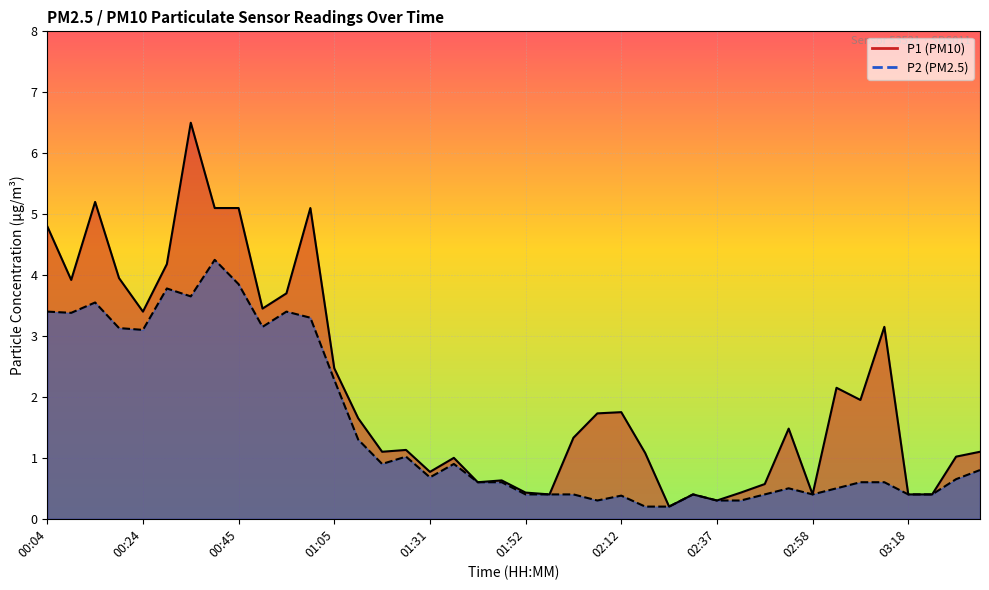

Reading right to left, extract all data points from this chart.

P1: 1.1	1.0	0.4	0.4	3.1	1.9	2.1	0.4	1.5	0.6	0.4	0.3	0.4	0.2	1.1	1.8	1.7	1.3	0.4	0.4	0.6	0.6	1.0	0.8	1.1	1.1	1.6	2.5	5.1	3.7	3.5	5.1	5.1	6.5	4.2	3.4	4.0	5.2	3.9	4.8
P2: 0.8	0.7	0.4	0.4	0.6	0.6	0.5	0.4	0.5	0.4	0.3	0.3	0.4	0.2	0.2	0.4	0.3	0.4	0.4	0.4	0.6	0.6	0.9	0.7	1.0	0.9	1.3	2.3	3.3	3.4	3.1	3.9	4.2	3.6	3.8	3.1	3.1	3.5	3.4	3.4